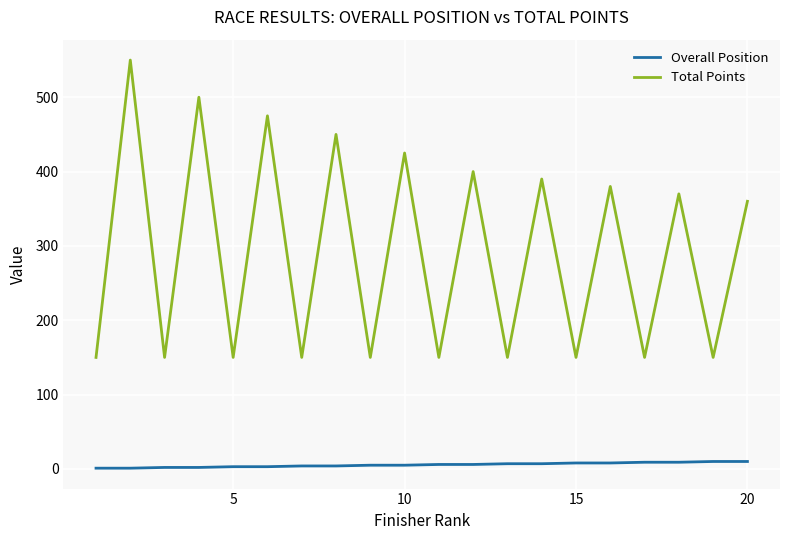

What are all the series names shown in the legend?

Overall Position, Total Points